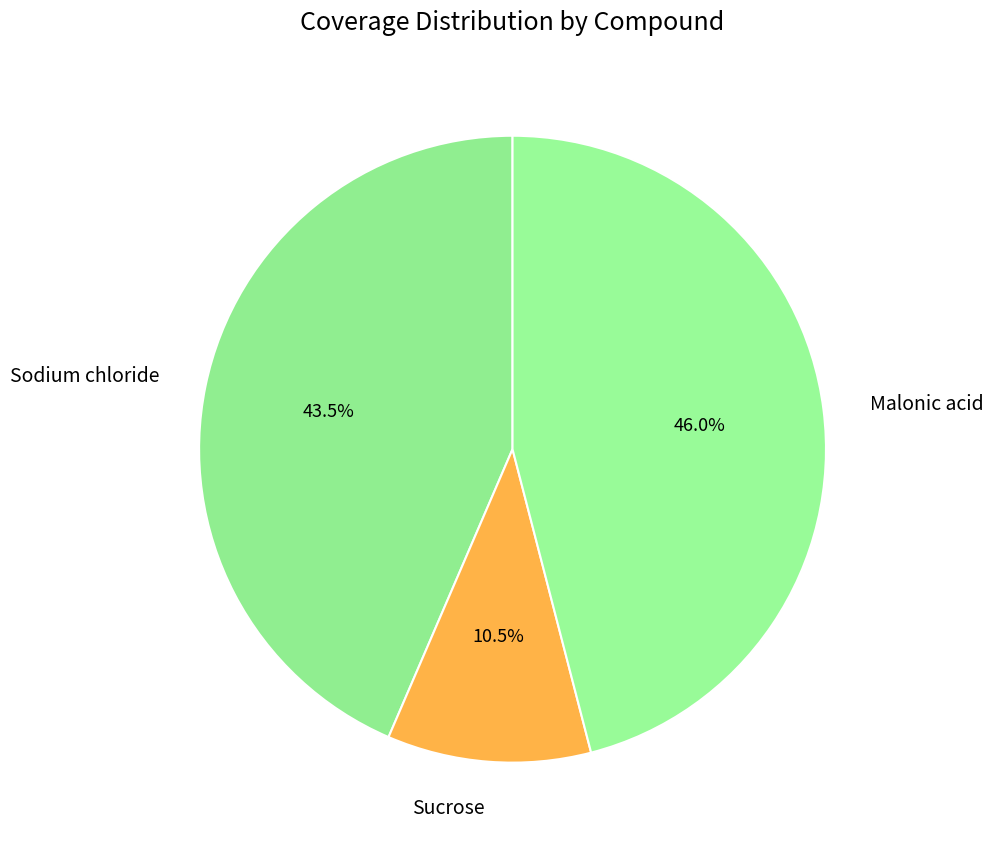

Which slice is the smallest?

Sucrose